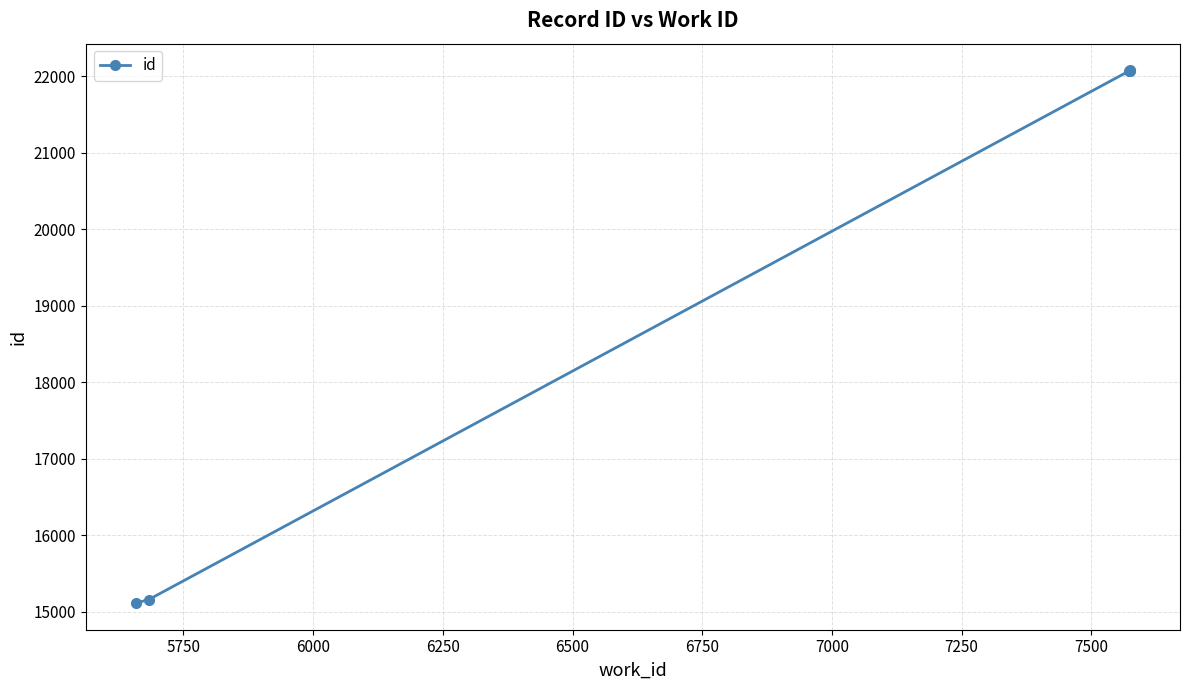

What is the value of the 1st point from the left?

15114